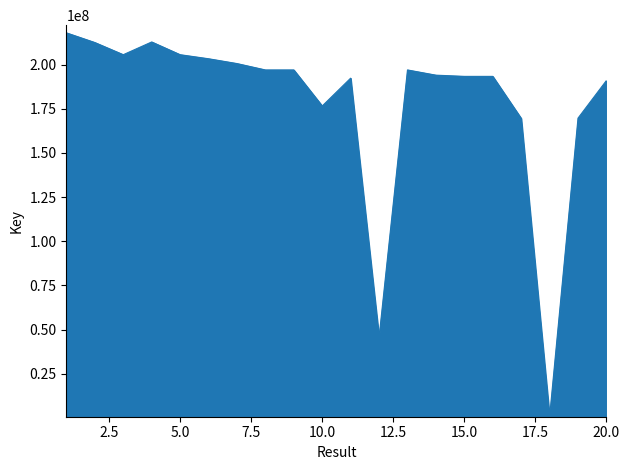

What is the maximum value shown in the chart?

217946034